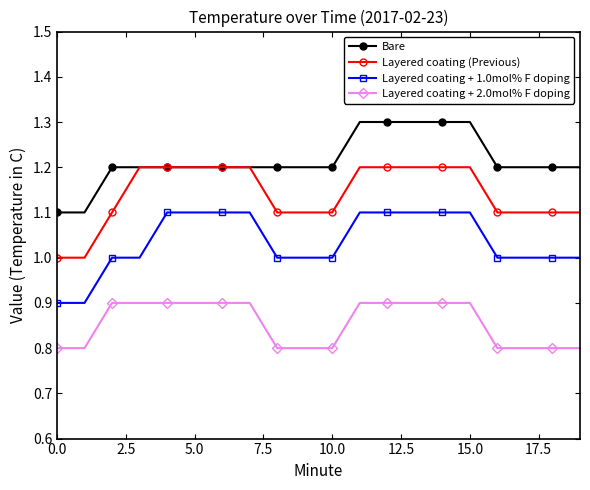

What is the value of the Layered coating (Previous) point at the 14th from the left?

1.2